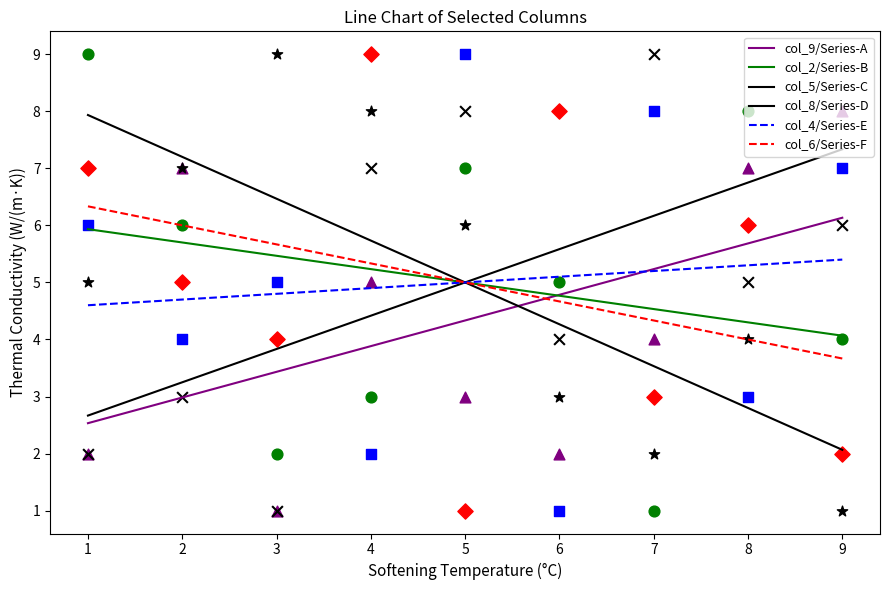

Which series has the widest spread of Y values?

col_8/Series-D